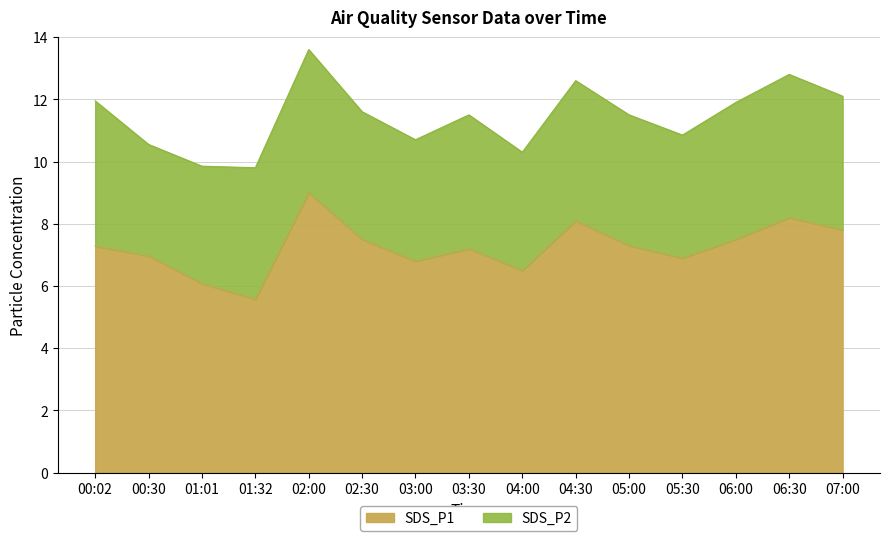

What is the difference between the values at 05:00 and 07:00?

0.5